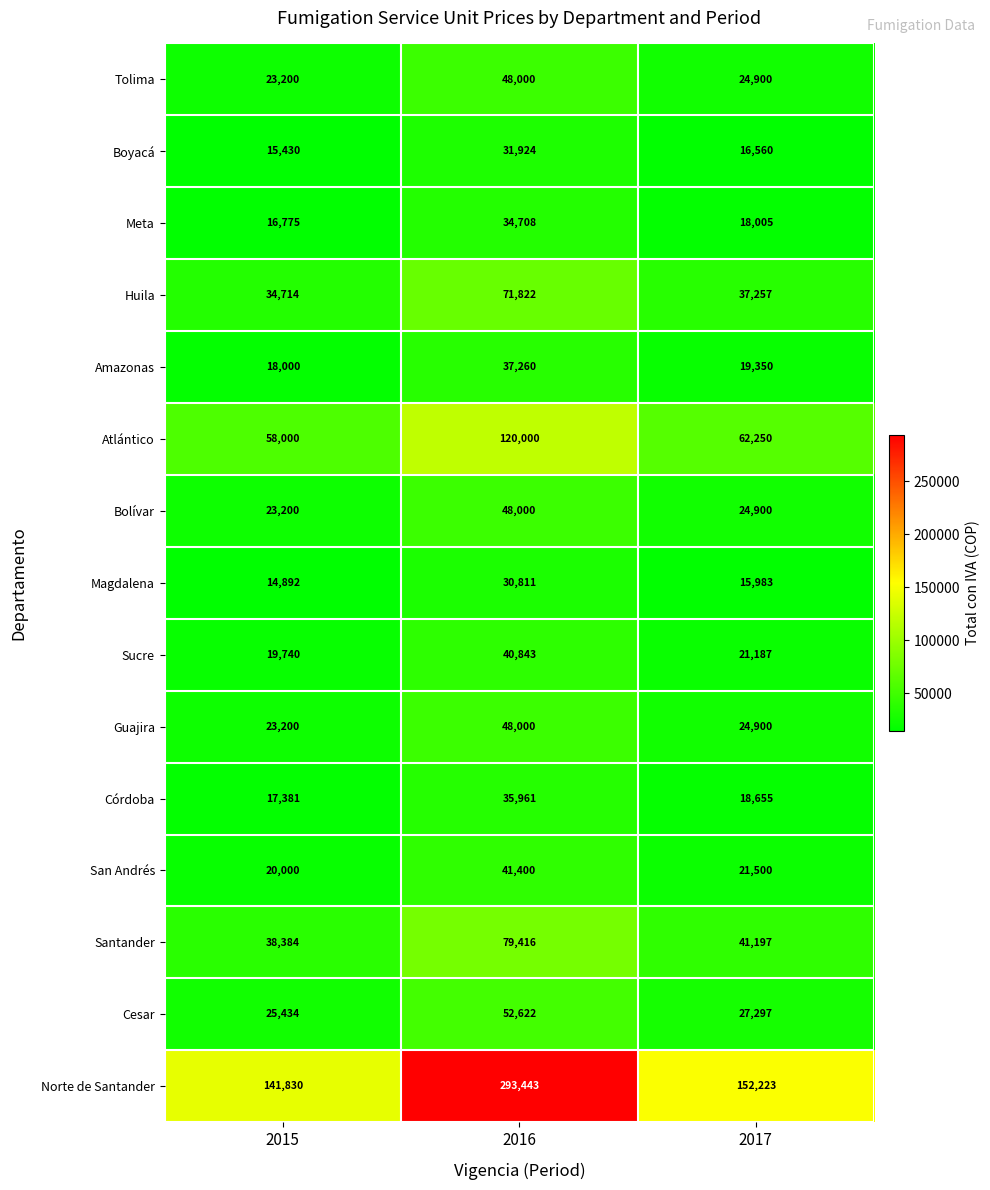

What is the difference between the Cesar values at 2015 and 2017?

1863